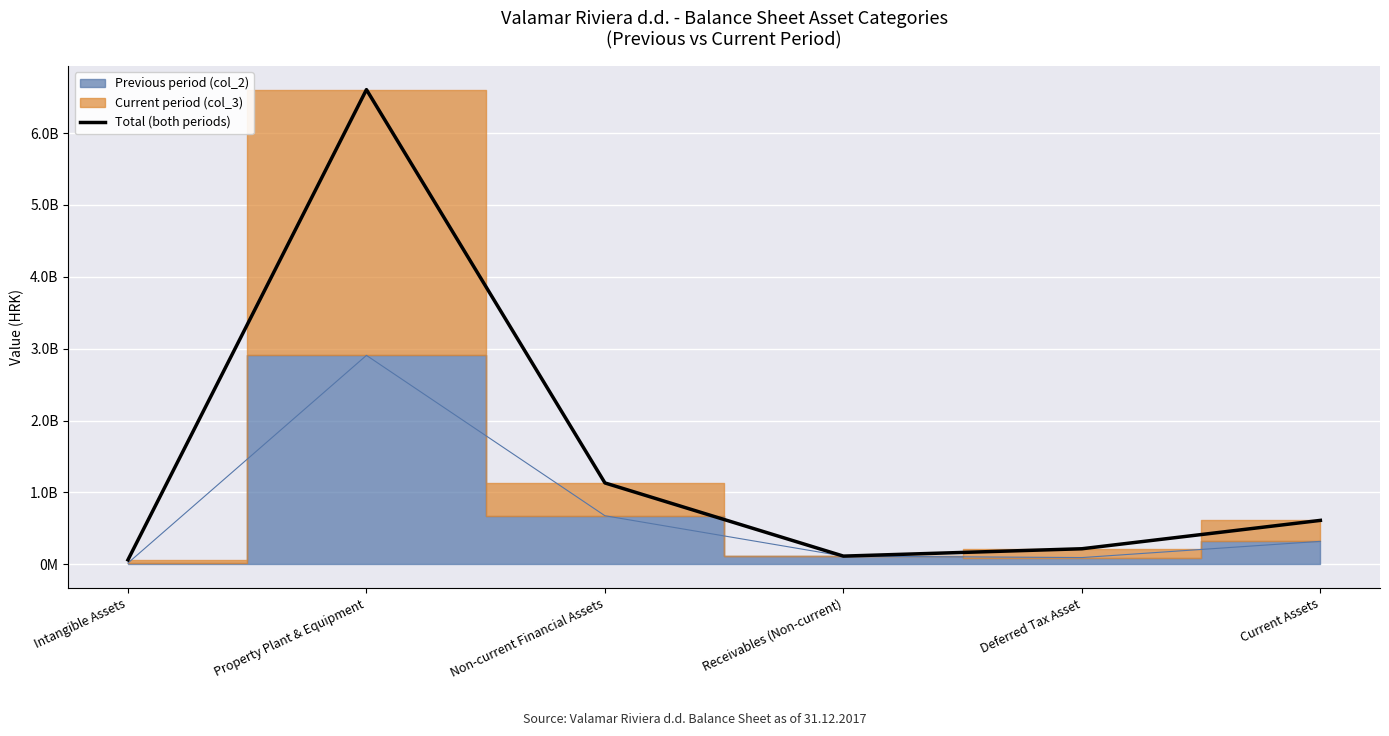

How many interior local peaks (higher than both neighbors) does the data have?

1